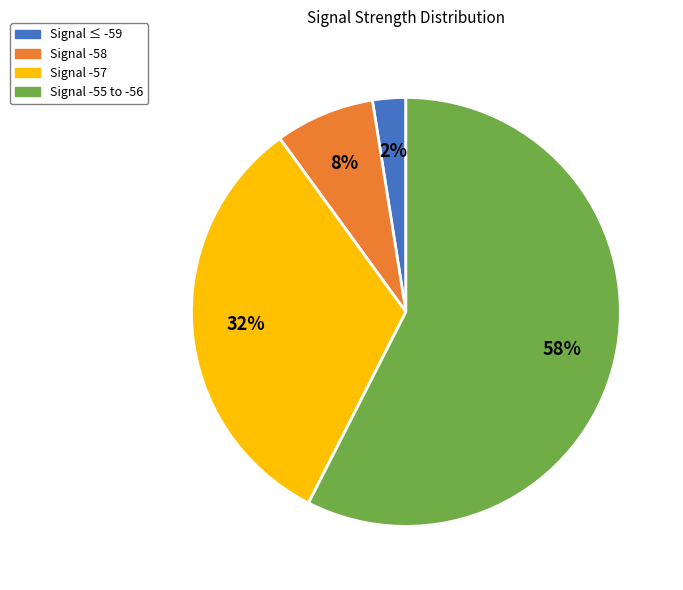

How many segments does this pie chart have?

4